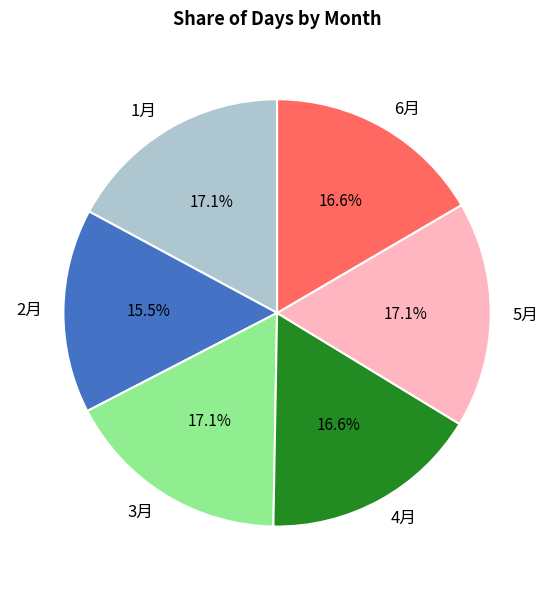

To the nearest percent, what is the difference between the largest and smallest slice percentages?

2%